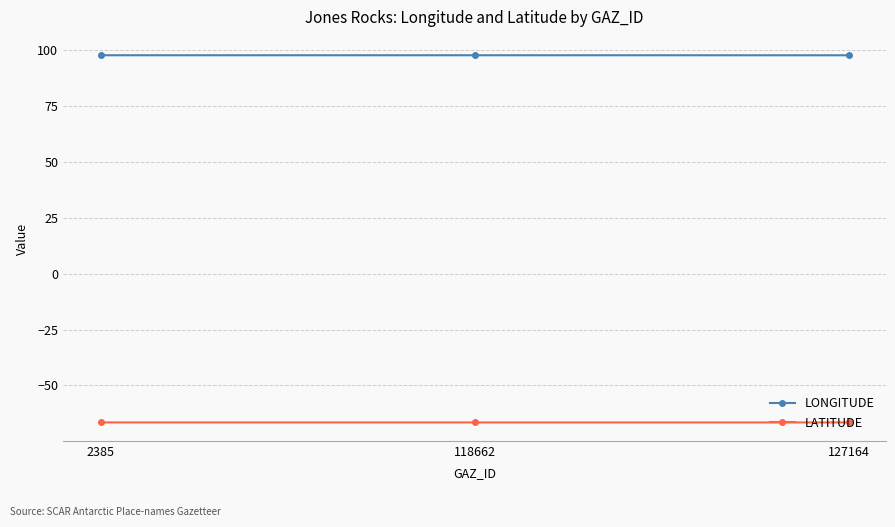

The LATITUDE series shows -110.0 at 127164. True or false?

False